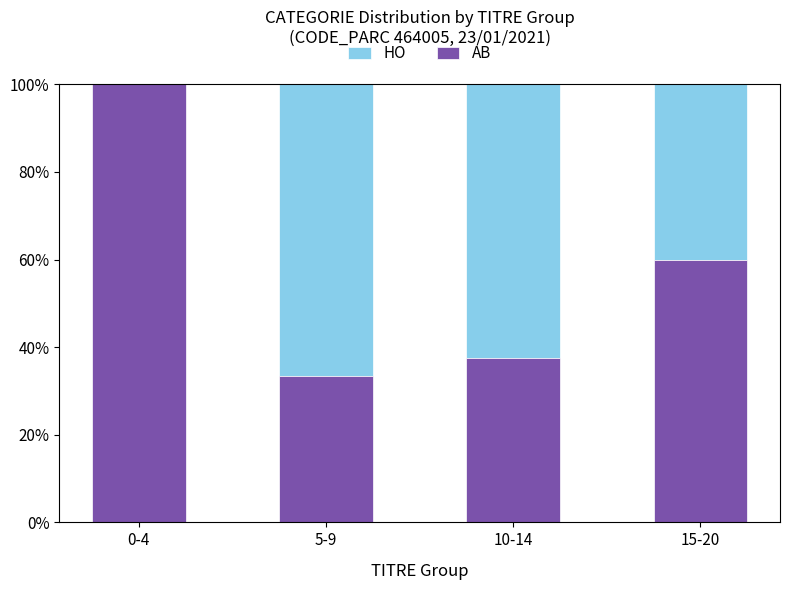

True or false: AB has a value of 33.3 at 5-9.

True